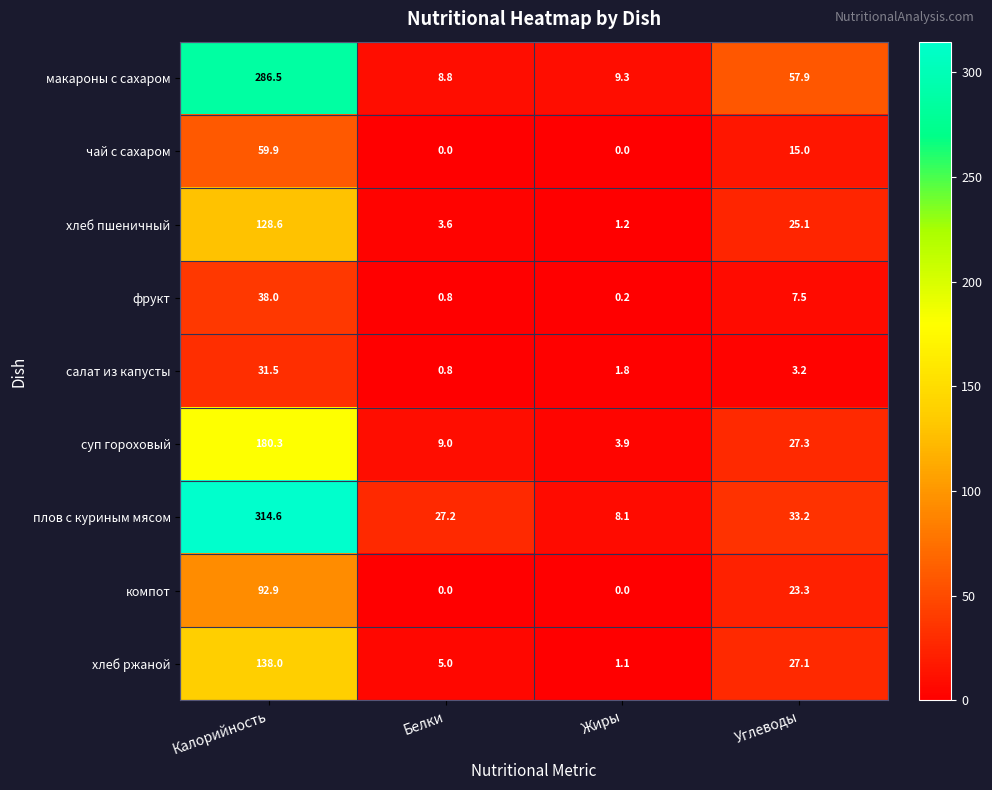

True or false: салат из капусты has a value of 3.2 at Углеводы.

True